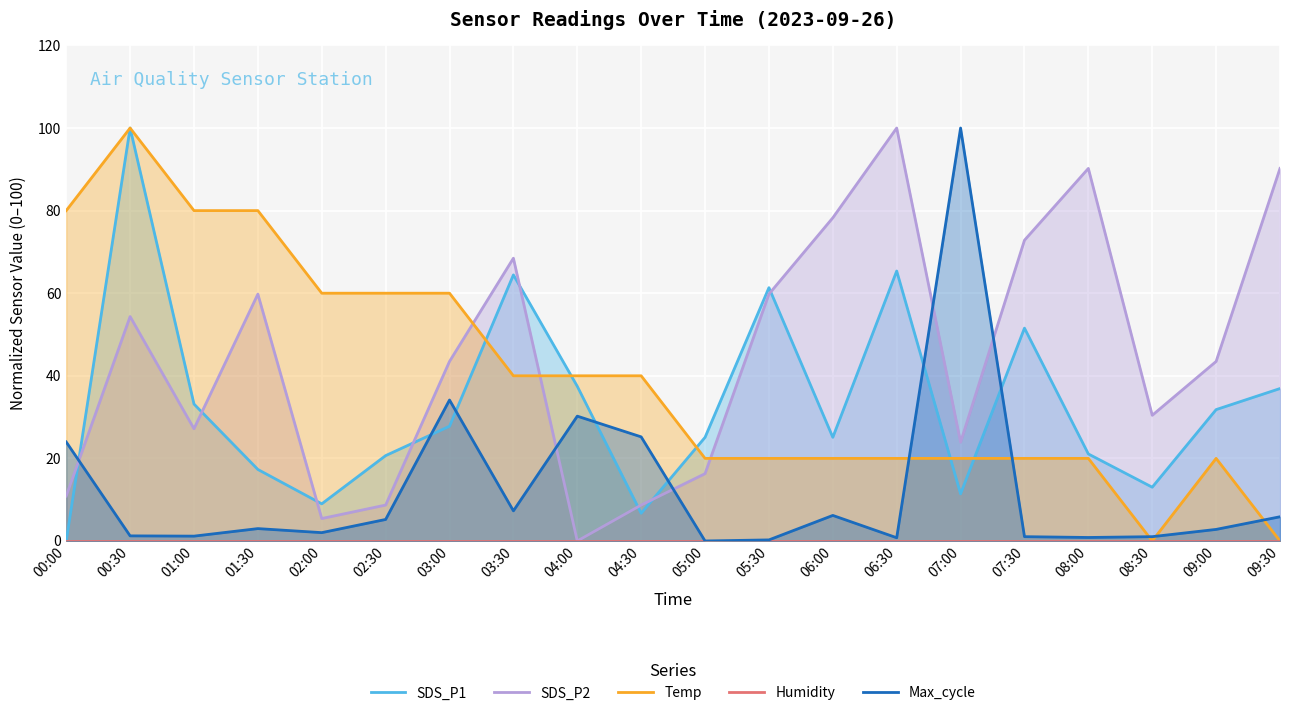

True or false: SDS_P2 and Humidity intersect in this chart.

False